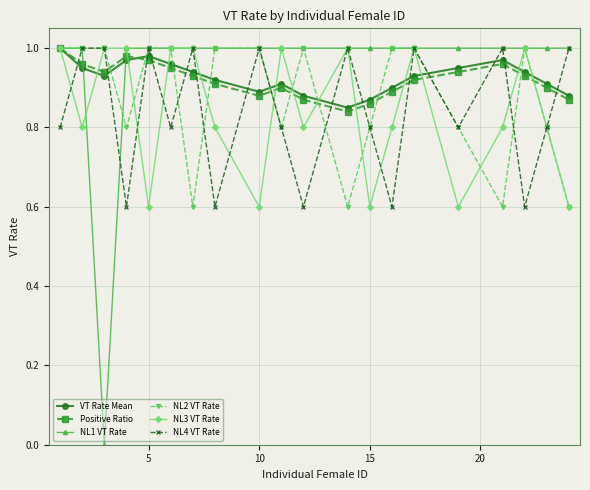

Which series has the widest spread of values?

NL1 VT Rate